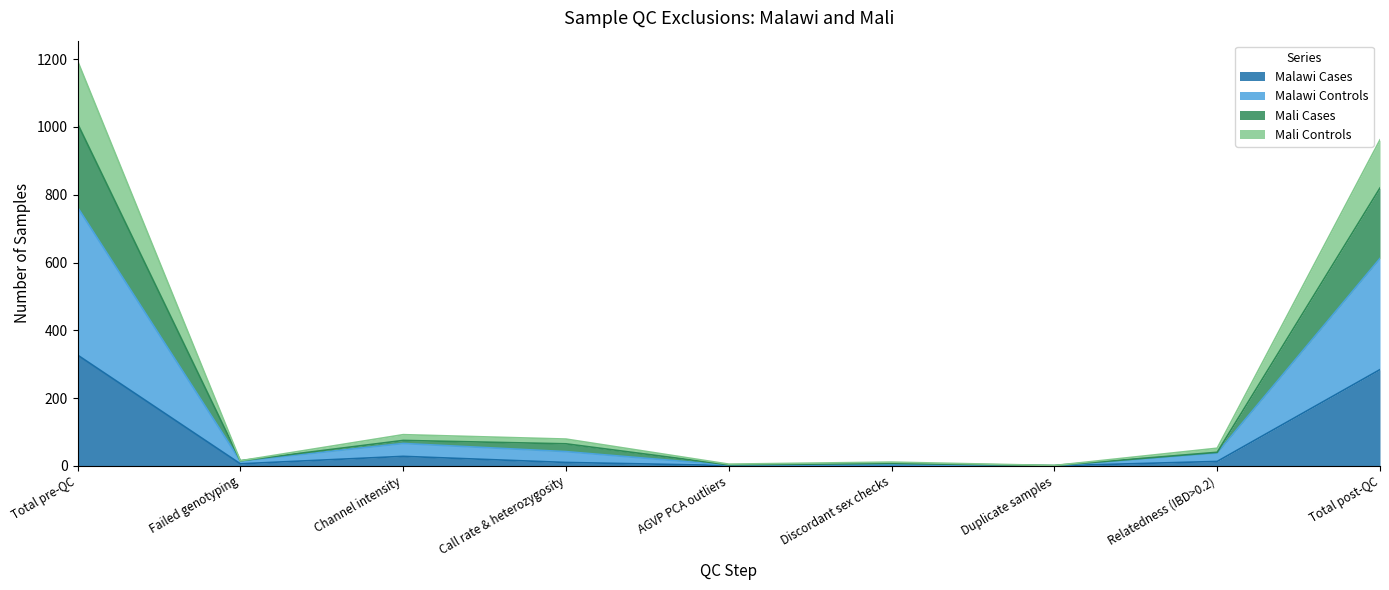

At which category is the sum across all series the highest?

Total pre-QC